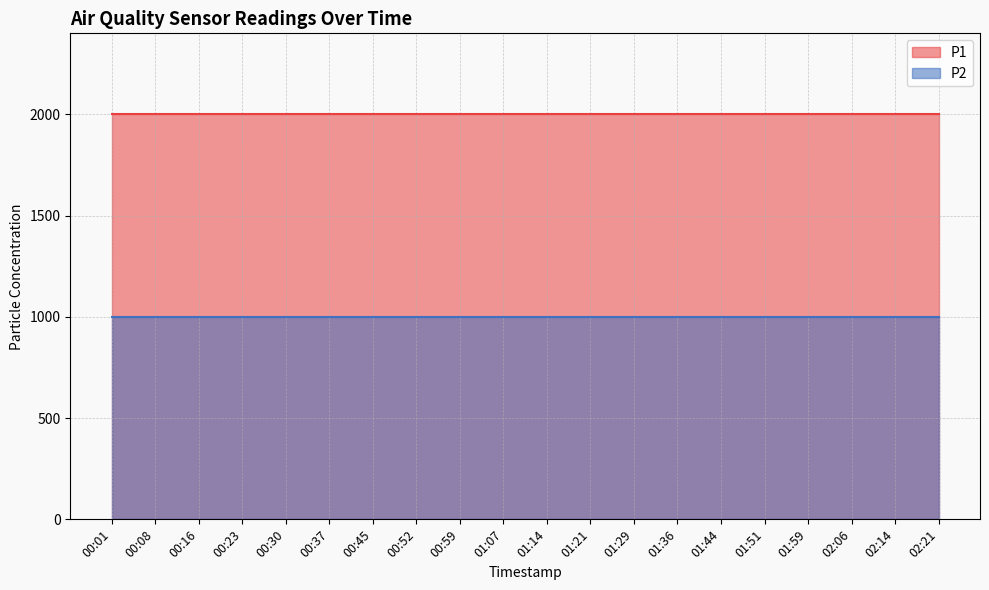

What is the total value across all series at 02:21?

2999.8